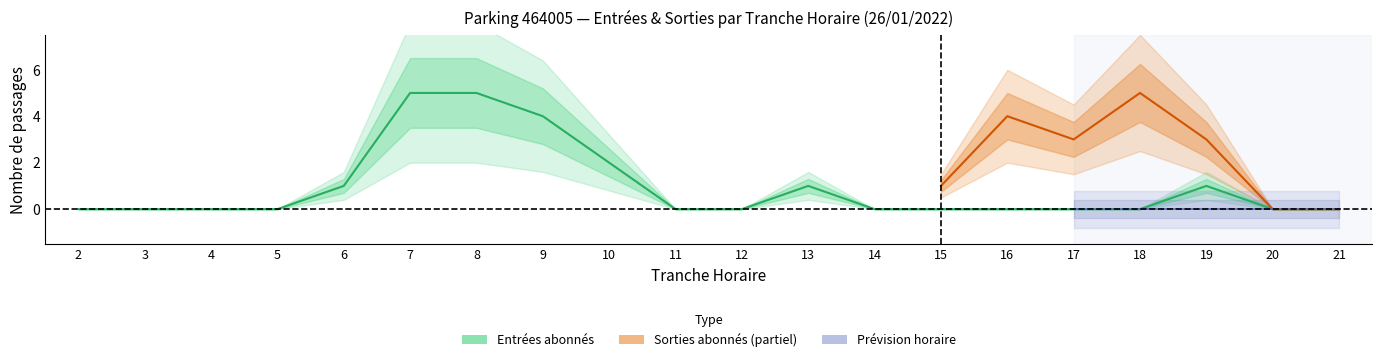

The ENTREES_NB_ABONNE series shows 0 at 18. True or false?

True